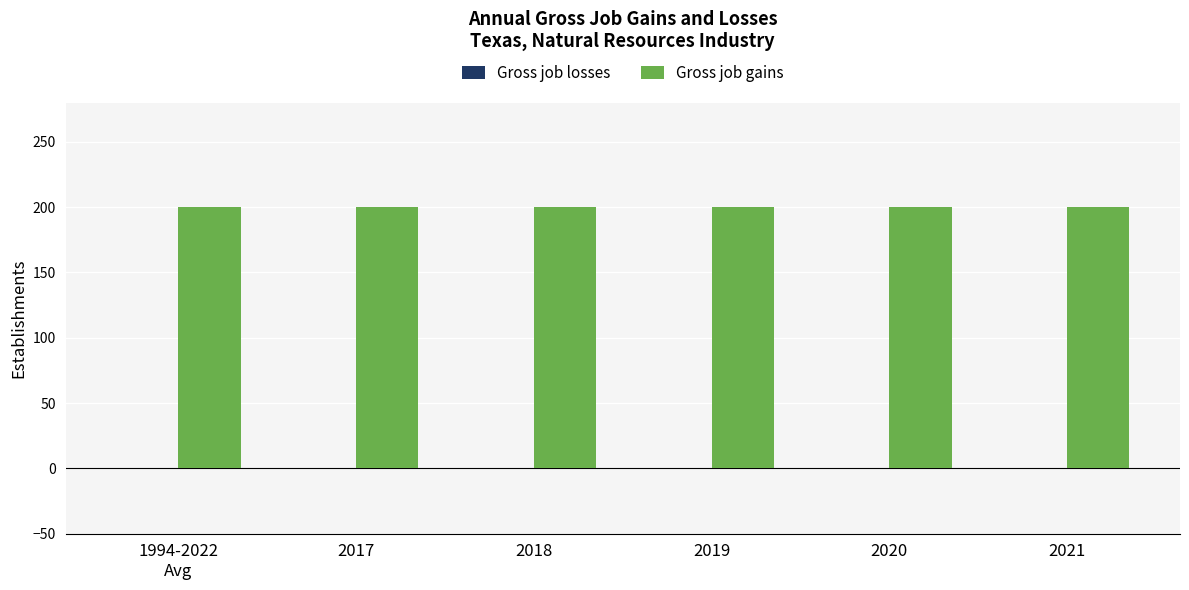

Reading left to right, extract all data points from this chart.

Gross job losses: 0	0	0	0	0	0
Gross job gains: 200	200	200	200	200	200